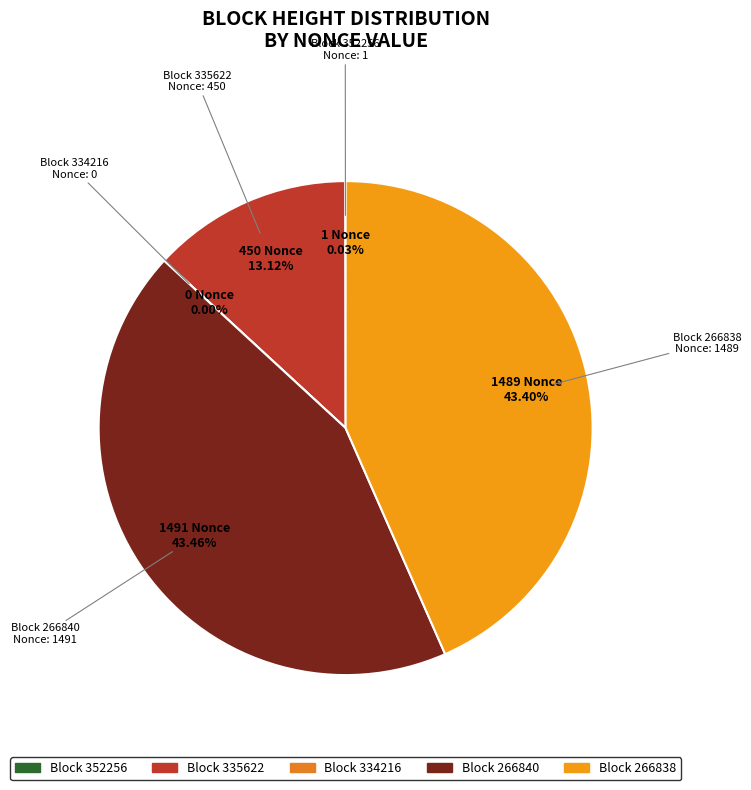

What percentage is NOT represented by 335622?

86.9%